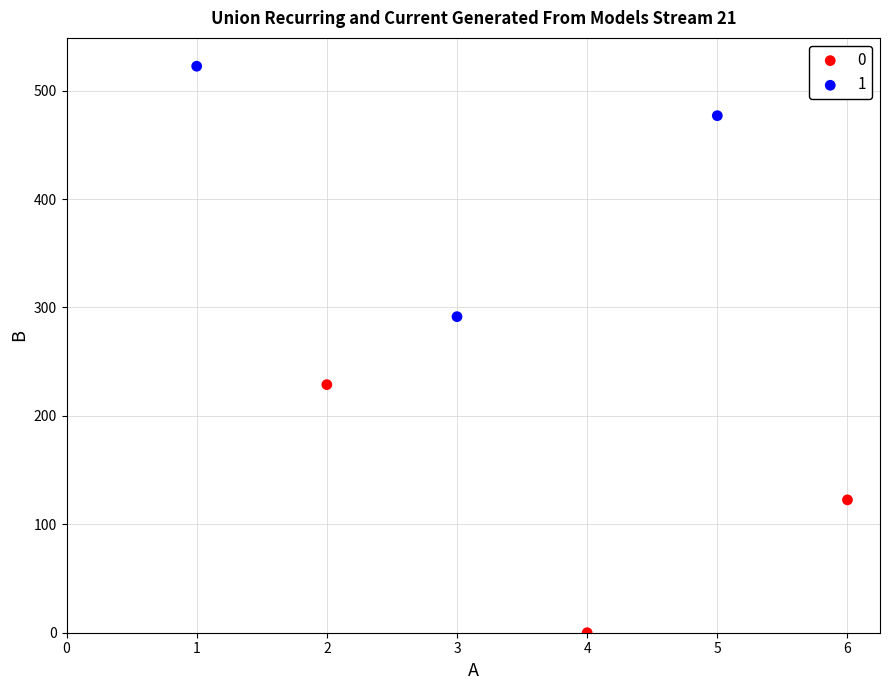

Which series has the widest spread of Y values?

1